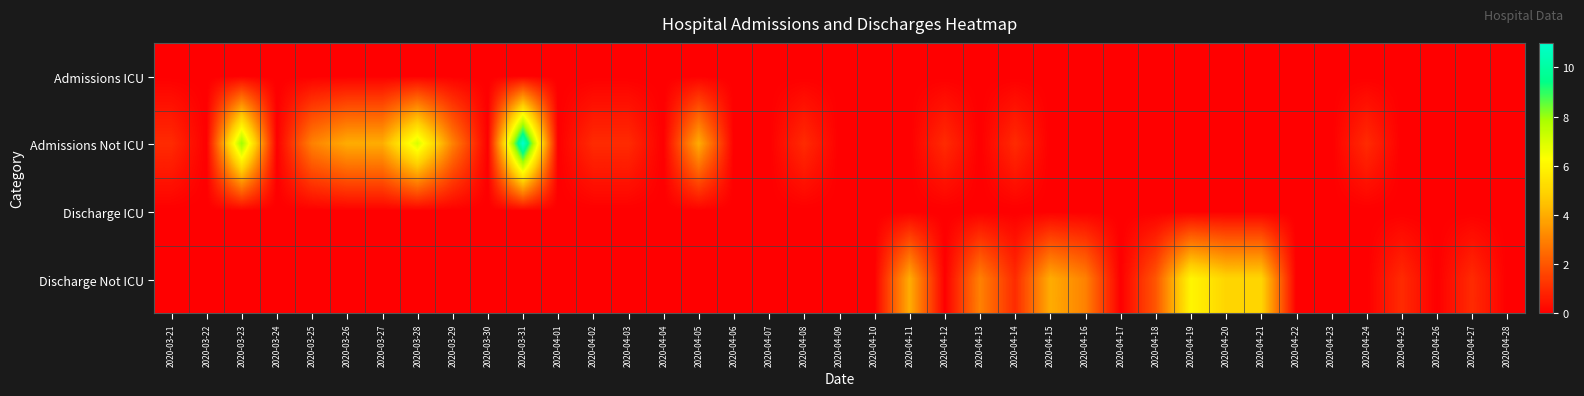

What is the spread (max minus min) of values at 2020-04-21?

5